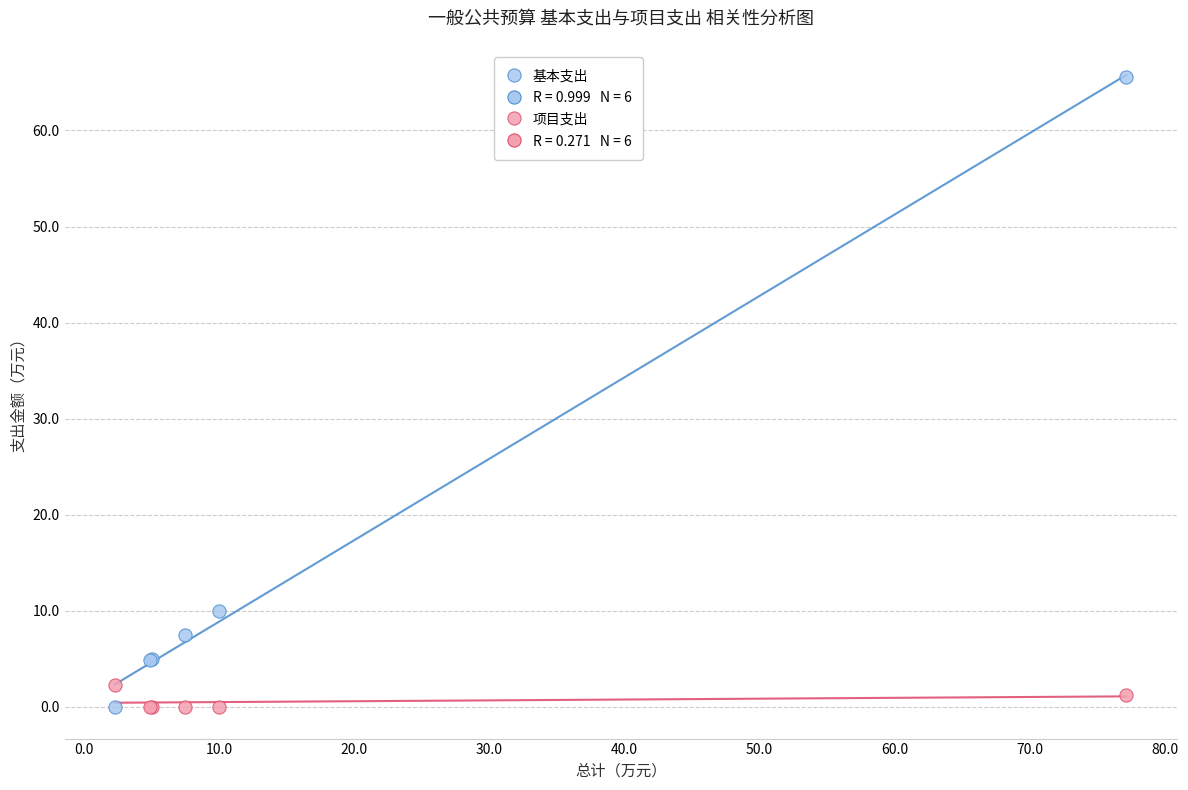

Which series has the largest Y range (max minus min)?

基本支出